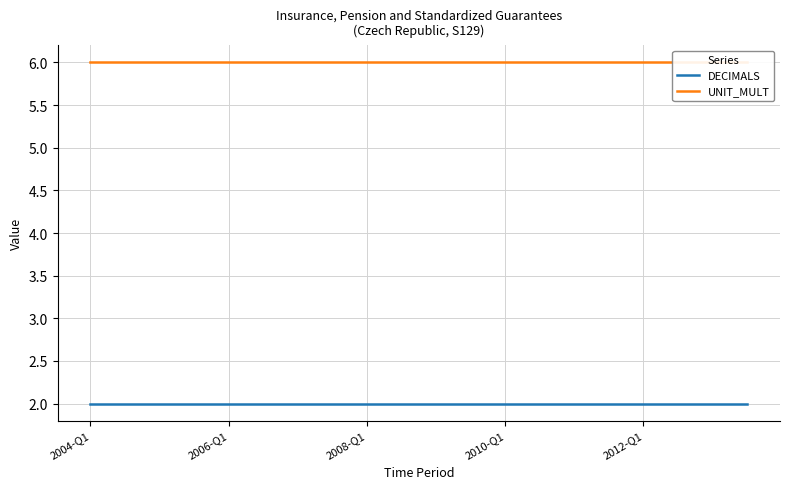

What is the total value across all series at 2012-Q1?

8